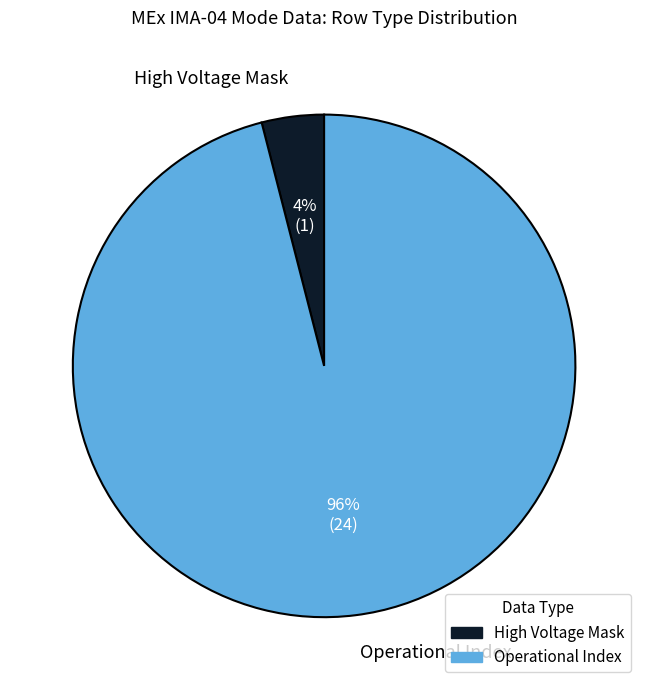

Is it true that Operational Index is 96% of the pie?

True